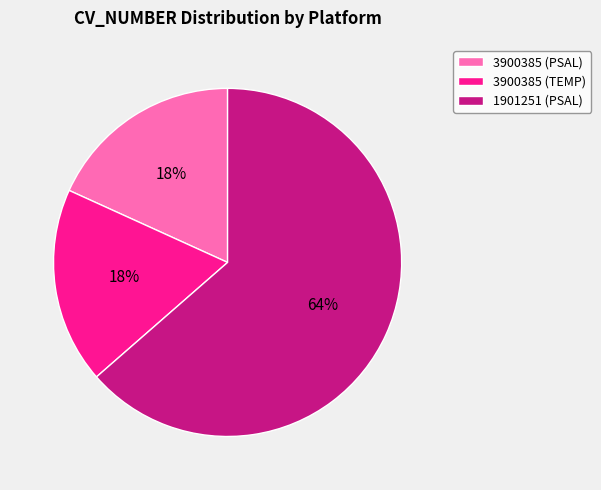

To the nearest percent, what portion does 3900385 (PSAL) represent?

18%